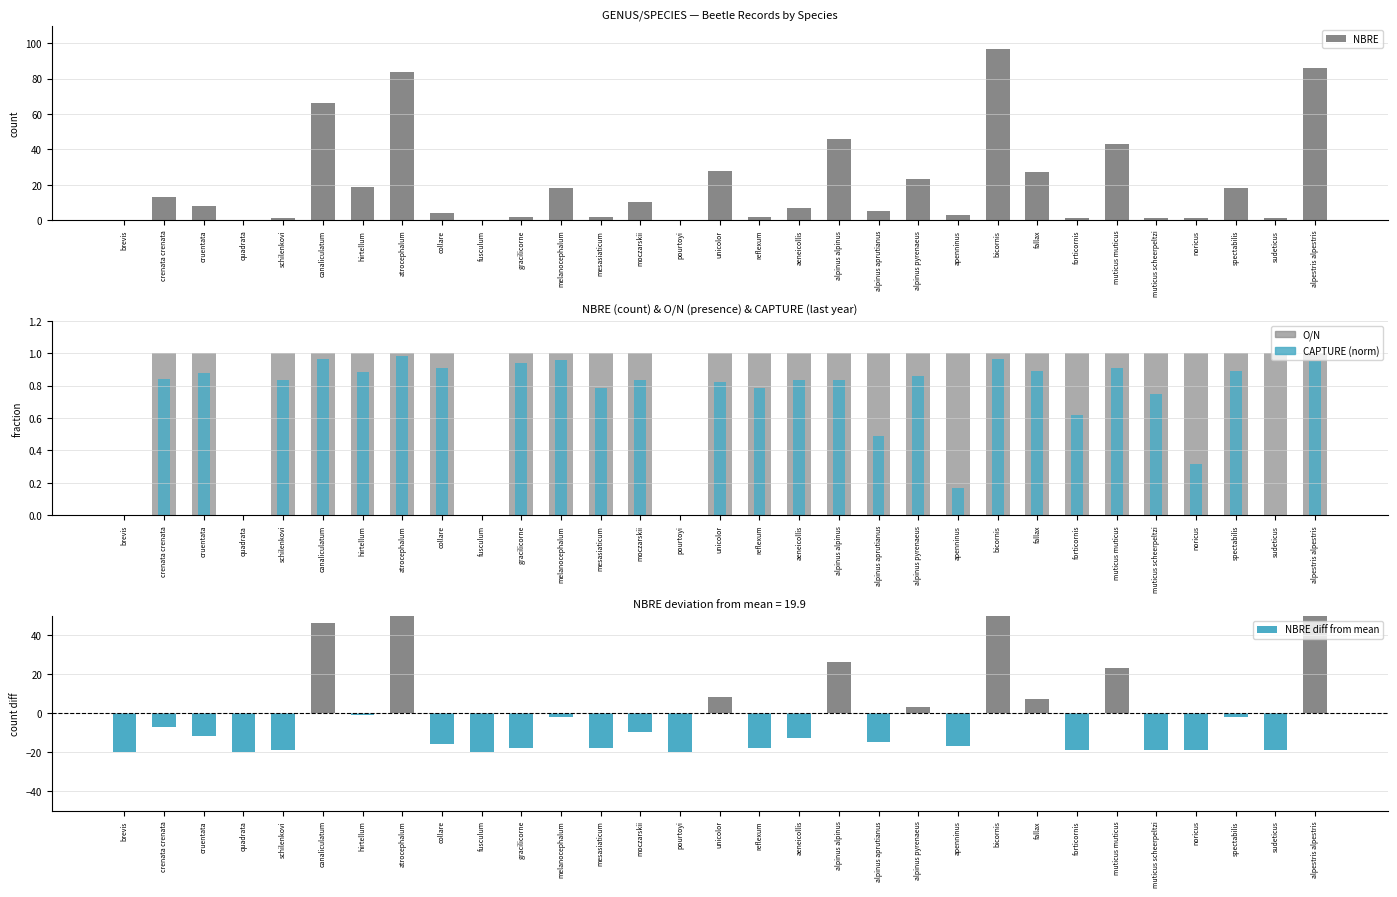

What position from the left is muticus muticus?

26